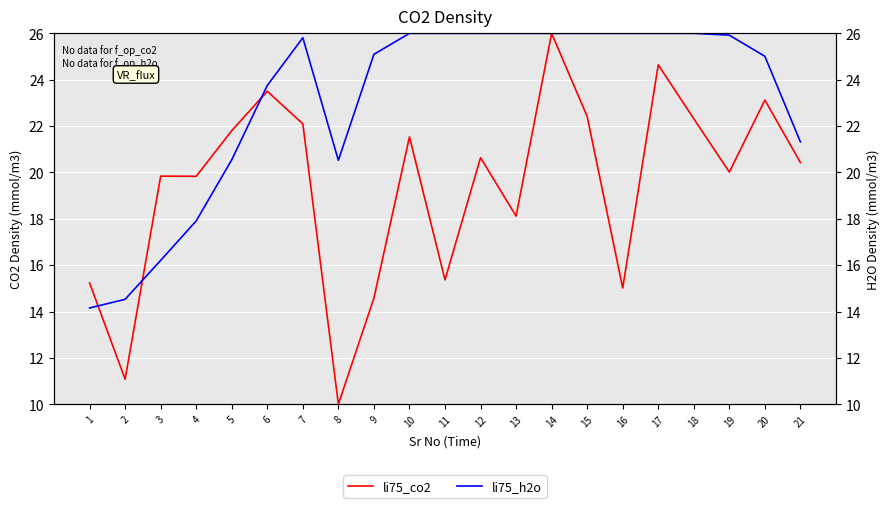

Which has a higher value, 12 or 5?

5